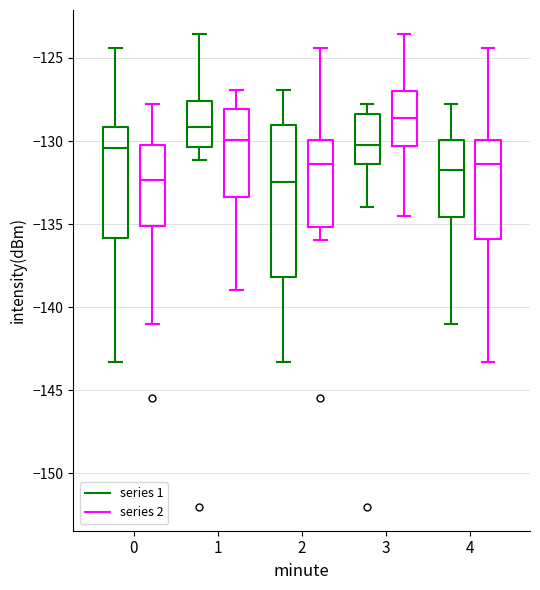

Reading left to right, transcribe this box plot: for each box, give where its median line is, the range the box spans, and where its two whiskers end, as read against the y-axis. The values are not printed on the chart, so give them approximately, as read against the axis.

0 (series 1): median -130.5, box -136.0 to -129.0, whiskers -143.5 to -124.5
0 (series 2): median -132.5, box -135.0 to -130.0, whiskers -141.0 to -128.0
1 (series 1): median -129.0, box -130.5 to -127.5, whiskers -131.0 to -123.5
1 (series 2): median -130.0, box -133.5 to -128.0, whiskers -139.0 to -127.0
2 (series 1): median -132.5, box -138.0 to -129.0, whiskers -143.5 to -127.0
2 (series 2): median -131.5, box -135.0 to -130.0, whiskers -136.0 to -124.5
3 (series 1): median -130.0, box -131.5 to -128.5, whiskers -134.0 to -128.0
3 (series 2): median -128.5, box -130.5 to -127.0, whiskers -134.5 to -123.5
4 (series 1): median -131.5, box -134.5 to -130.0, whiskers -141.0 to -128.0
4 (series 2): median -131.5, box -136.0 to -130.0, whiskers -143.5 to -124.5